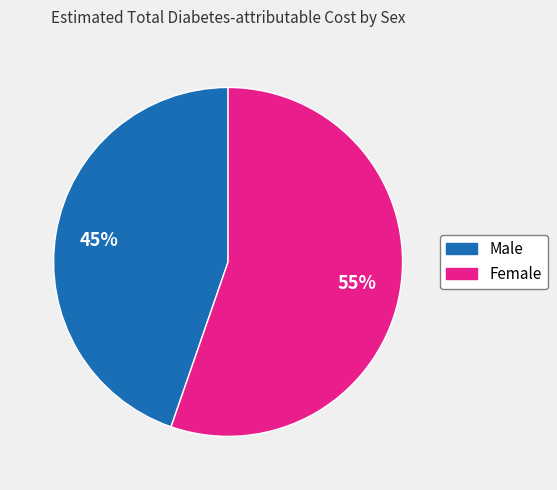

Is Female the majority of the pie?

Yes